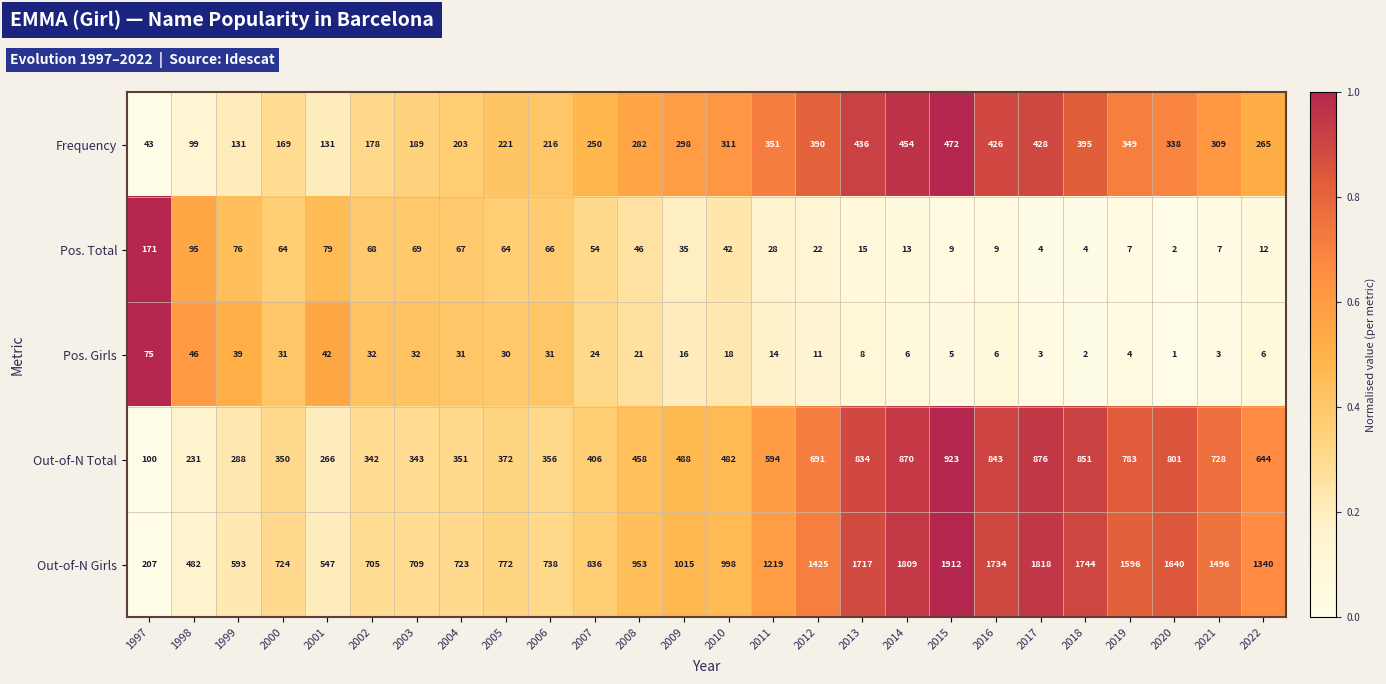

What is the total value across all series at 2022?

2267